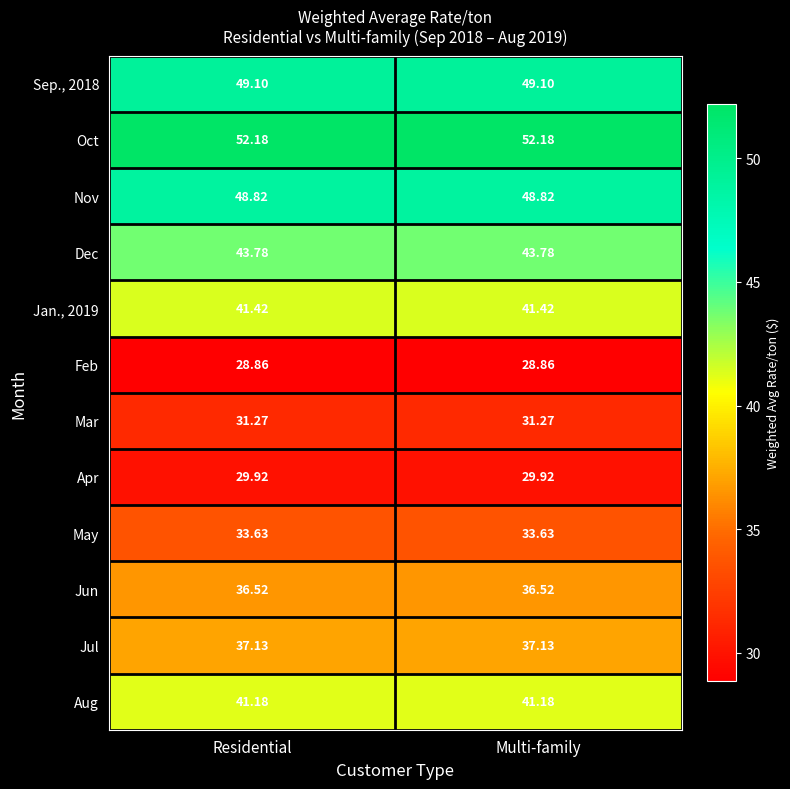

Is the value of Oct at Residential greater than the value of Sep., 2018 at Residential?

Yes